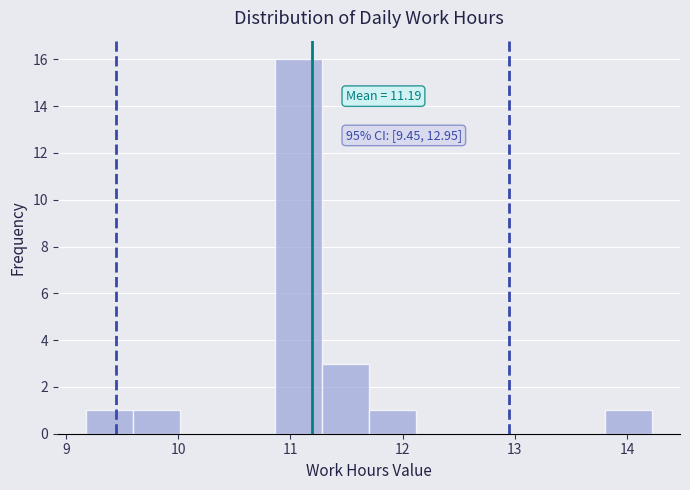

Over which range of the x-axis is the bar tallest?

10.86 to 11.28